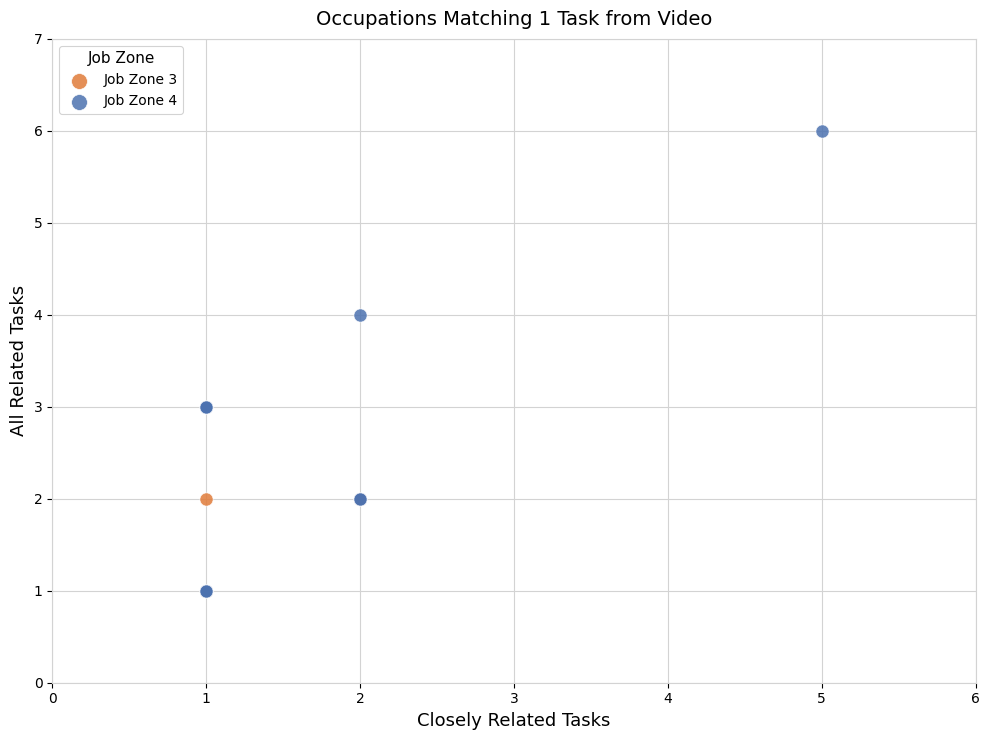

Which series has the largest Y range (max minus min)?

Job Zone 4